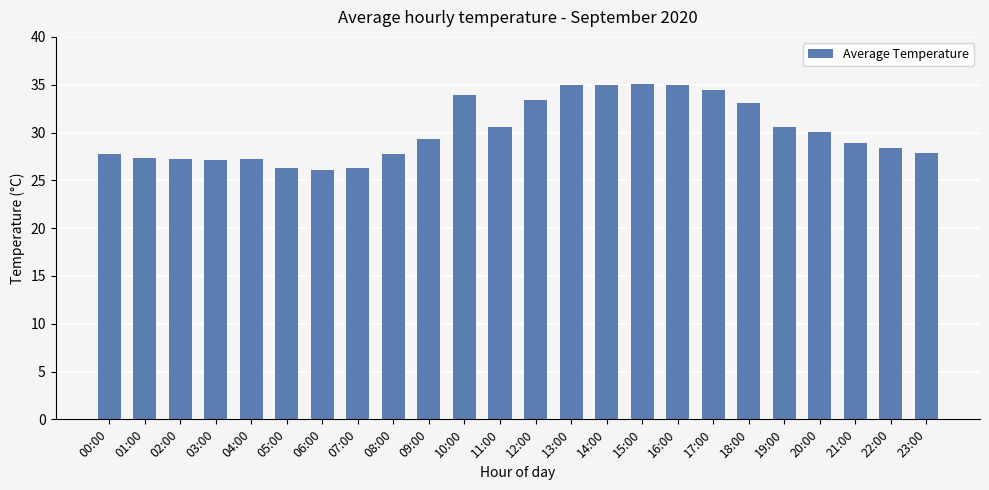

What is the difference between the maximum and minimum values?

9.0